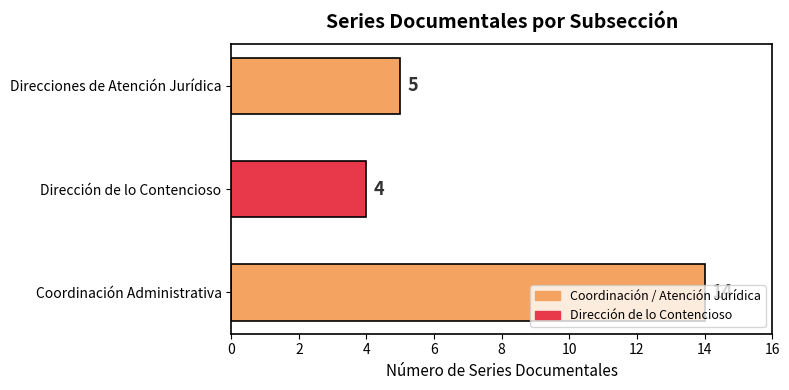

Does the chart contain stacked bars?

No